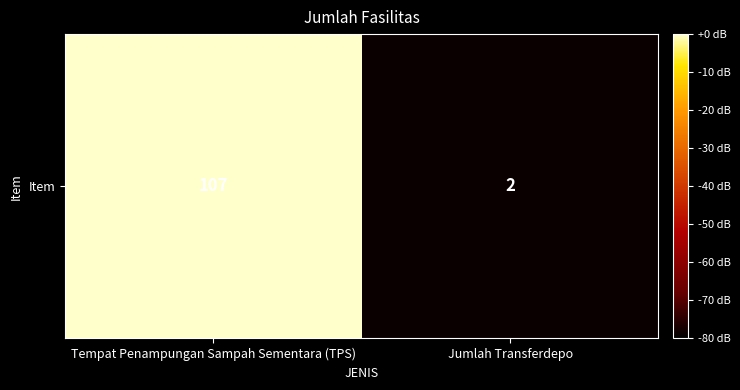

Which has a higher value, Tempat Penampungan Sampah Sementara (TPS) or Jumlah Transferdepo?

Tempat Penampungan Sampah Sementara (TPS)